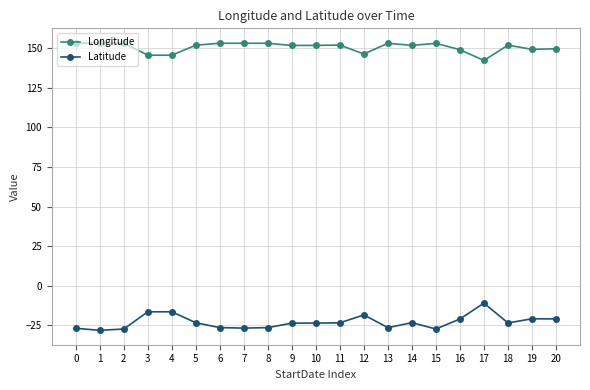

What is the total value across all series at 6?

126.7